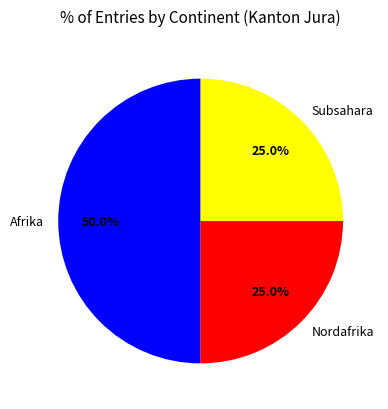

Does Subsahara account for over 50% of the chart?

No